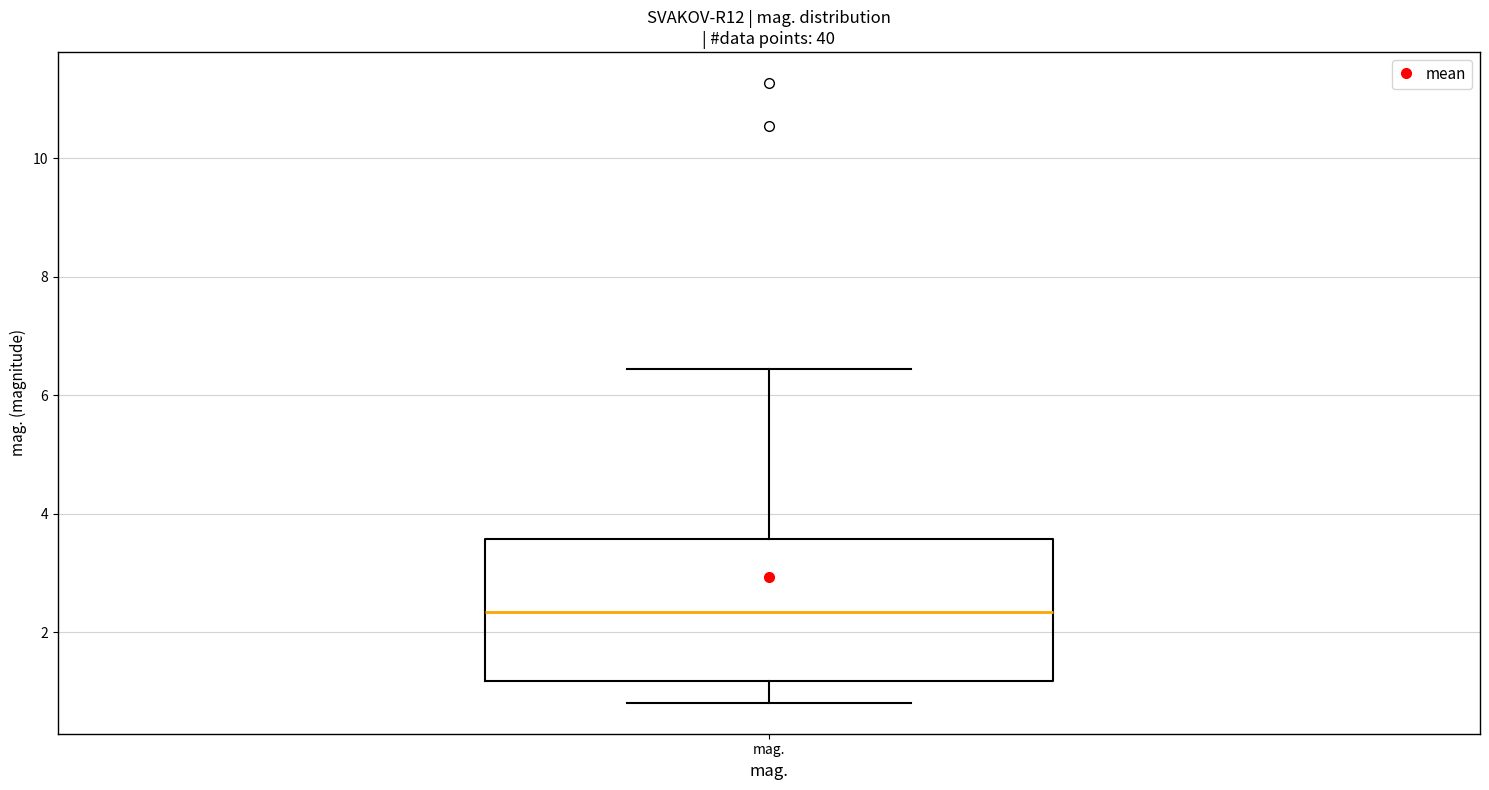

Transcribe this box plot: give where the median line is, the range the box spans, and where the two whiskers end, as read against the y-axis. The values are not printed on the chart, so give them approximately, as read against the axis.

median 2.4, box 1.2 to 3.6, whiskers 0.8 to 6.4